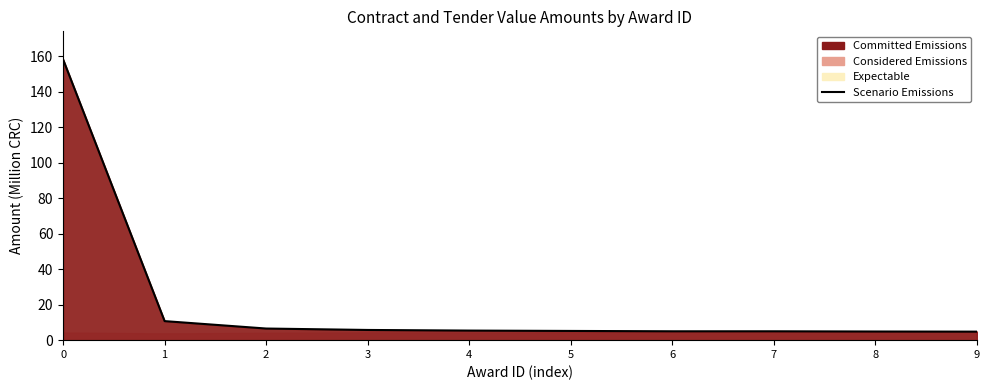

What is the maximum value shown in the chart?

158.3